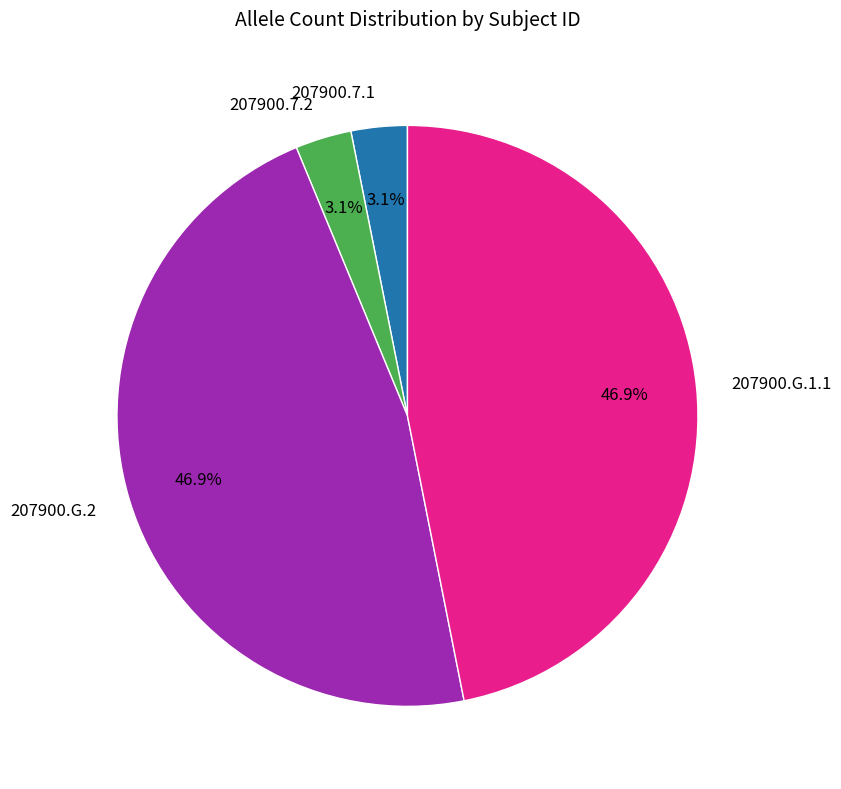

Combined, do 207900.7.2 and 207900.7.1 account for over 50%?

No